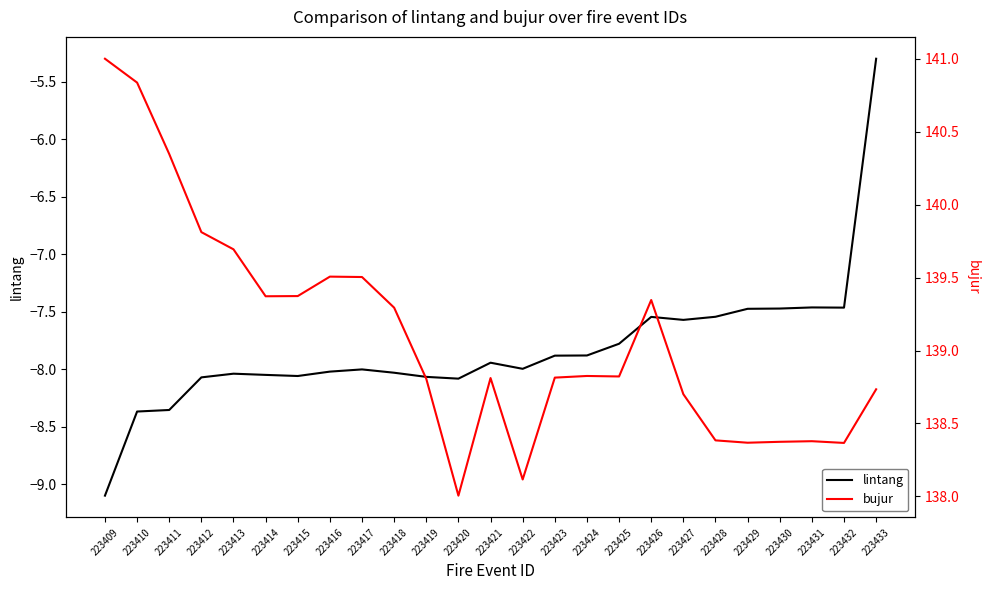

Between 223417 and 223432, which series saw the biggest shift?

bujur